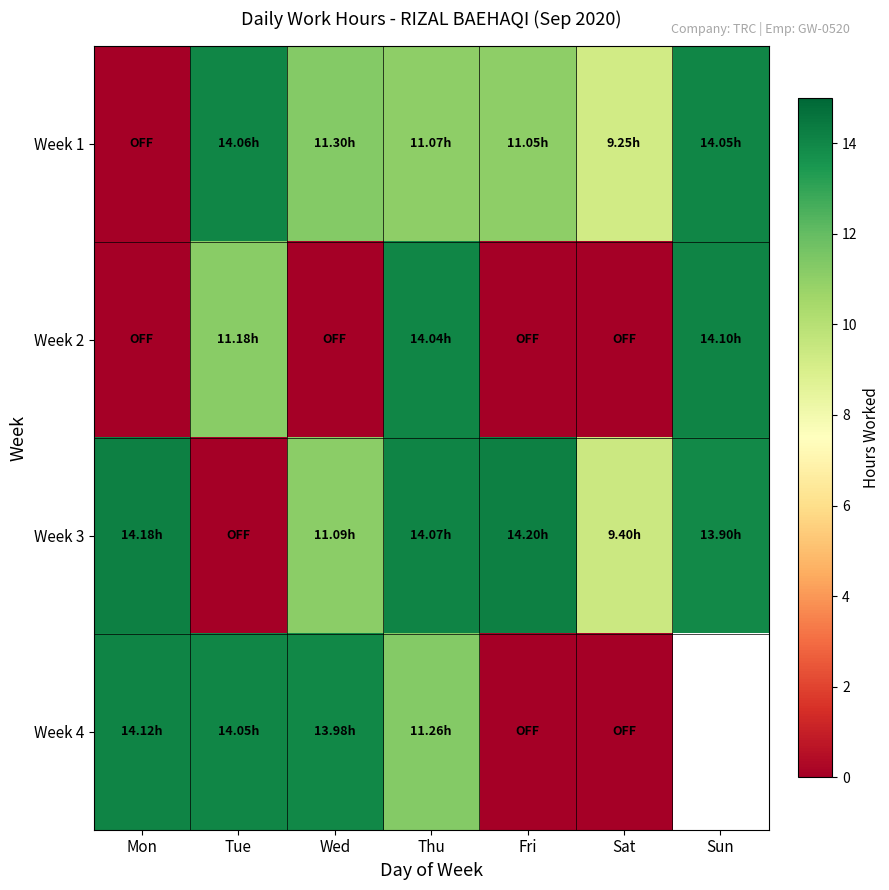

What is the difference between the maximum and minimum values in the Week 1 series?

14.1